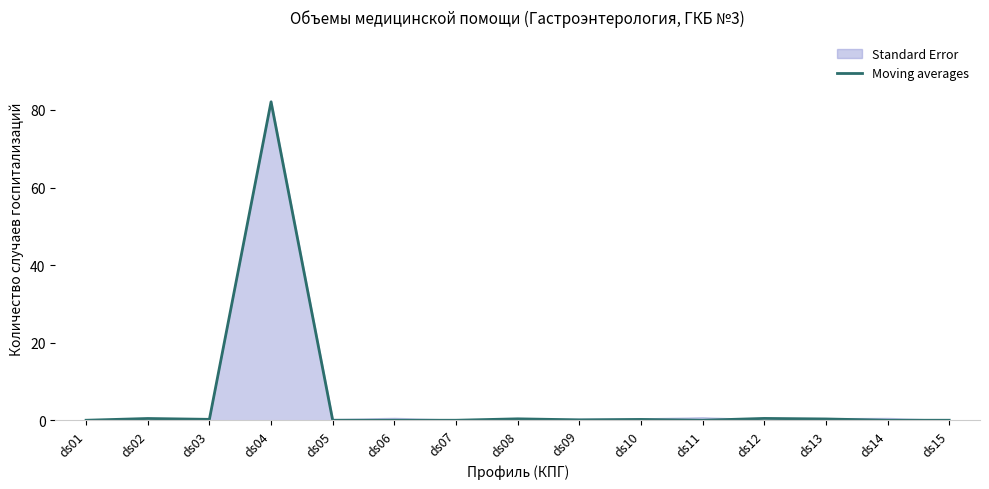

Is it true that the value at ds12 is 0.3?

False